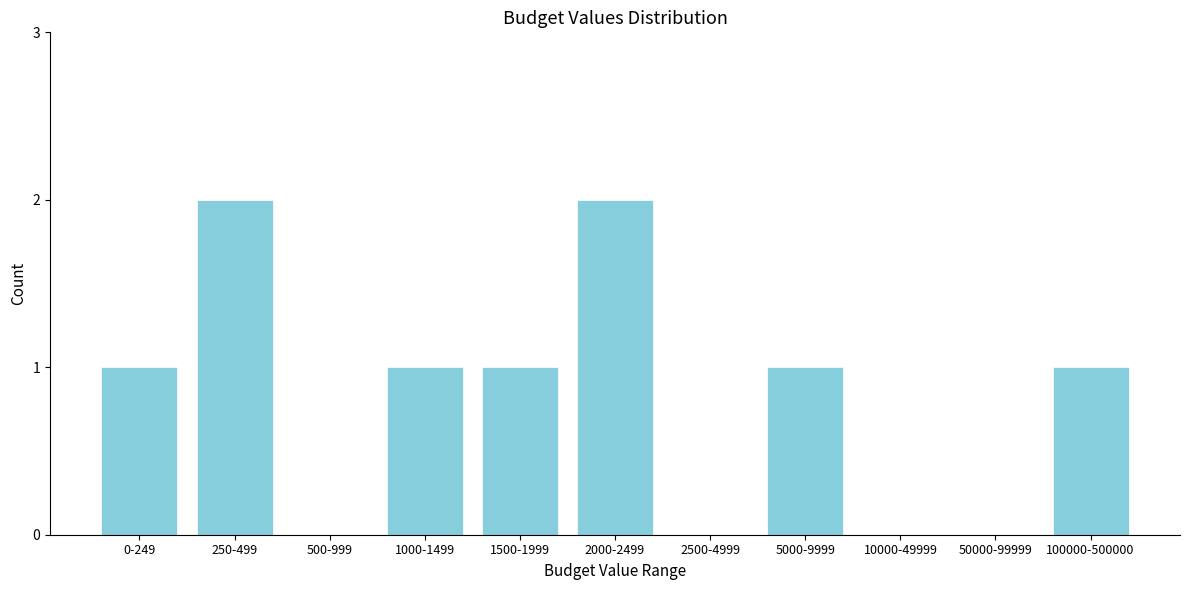

Reading left to right, extract all data points from this chart.

0-249=1	250-499=2	500-999=0	1000-1499=1	1500-1999=1	2000-2499=2	2500-4999=0	5000-9999=1	10000-49999=0	50000-99999=0	100000-500000=1